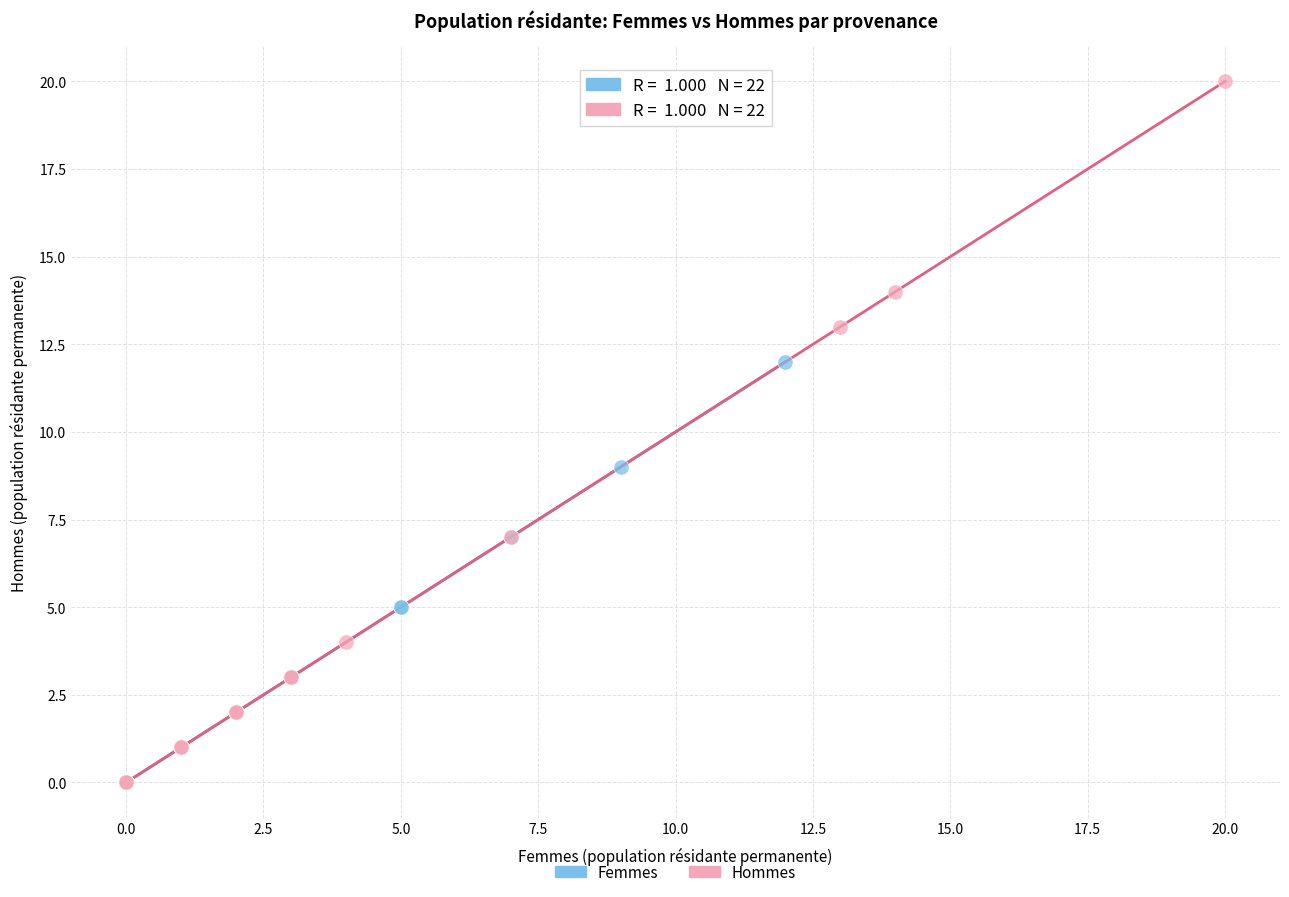

Which series has the widest spread of Y values?

Hommes